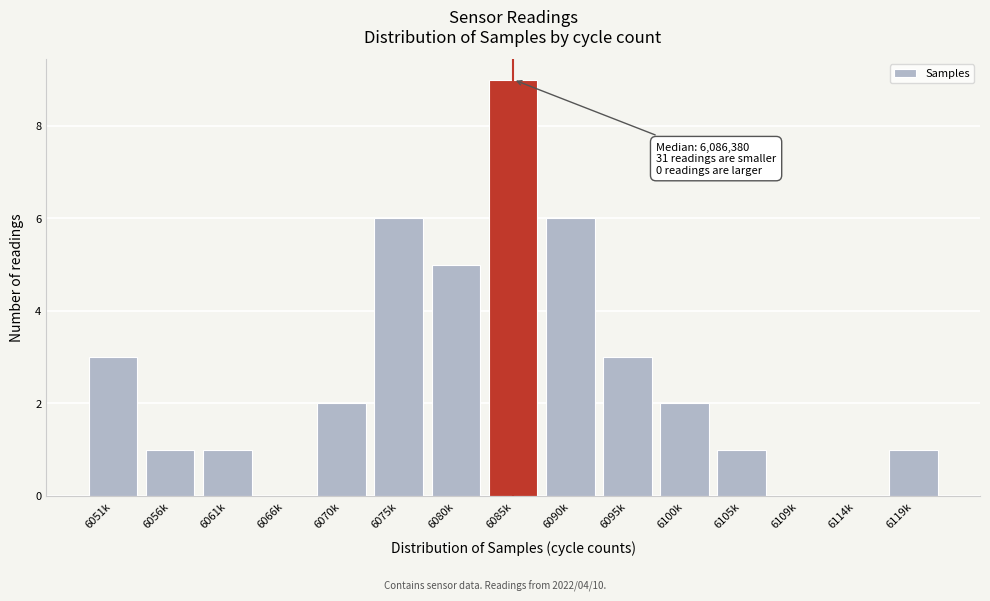

Reading right to left, what are all the values shown in this chart?

6119k=1	6114k=0	6109k=0	6105k=1	6100k=2	6095k=3	6090k=6	6085k=9	6080k=5	6075k=6	6070k=2	6066k=0	6061k=1	6056k=1	6051k=3